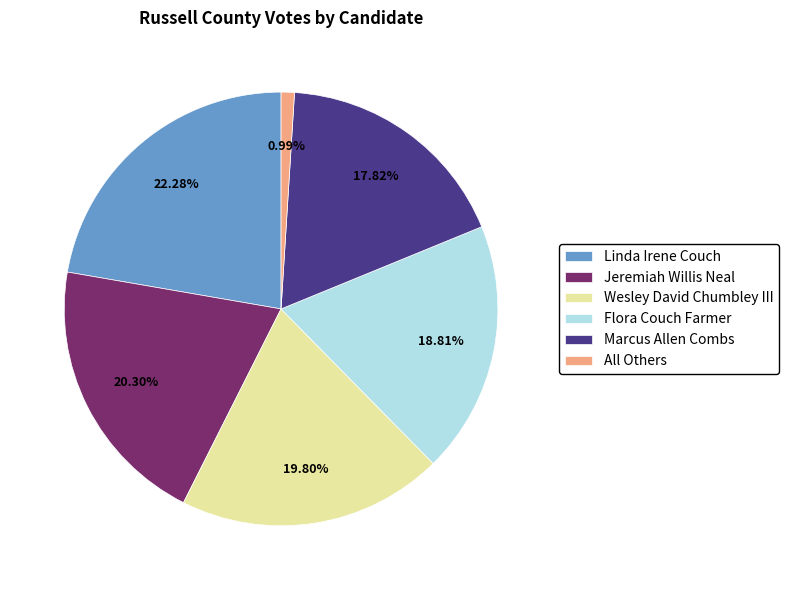

True or false: All Others accounts for 11% of the total.

False